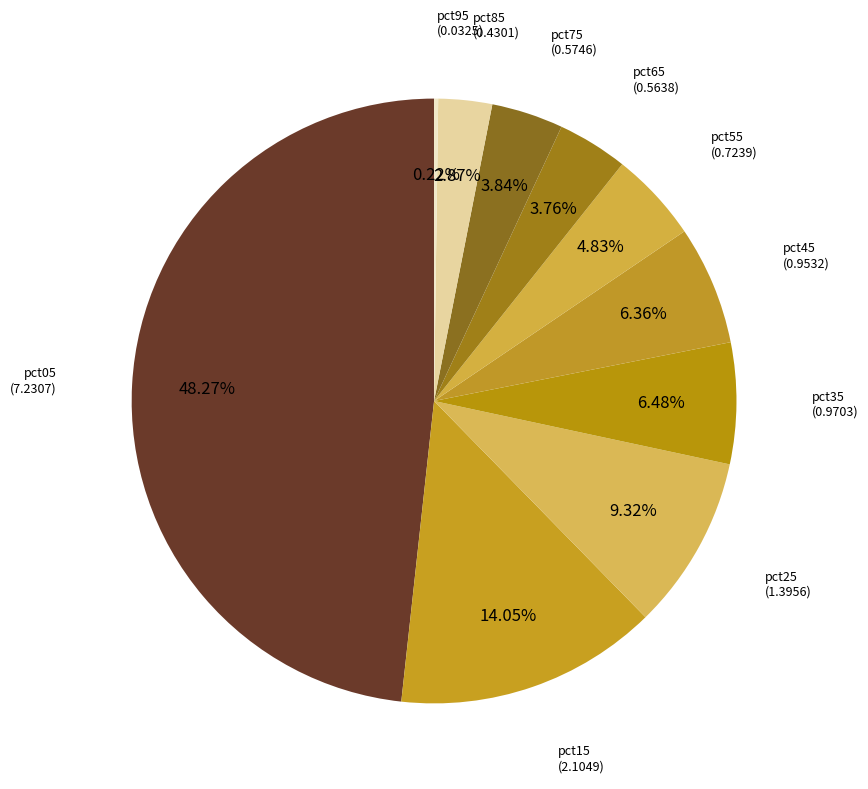

Which category has the biggest portion of the pie?

pct05